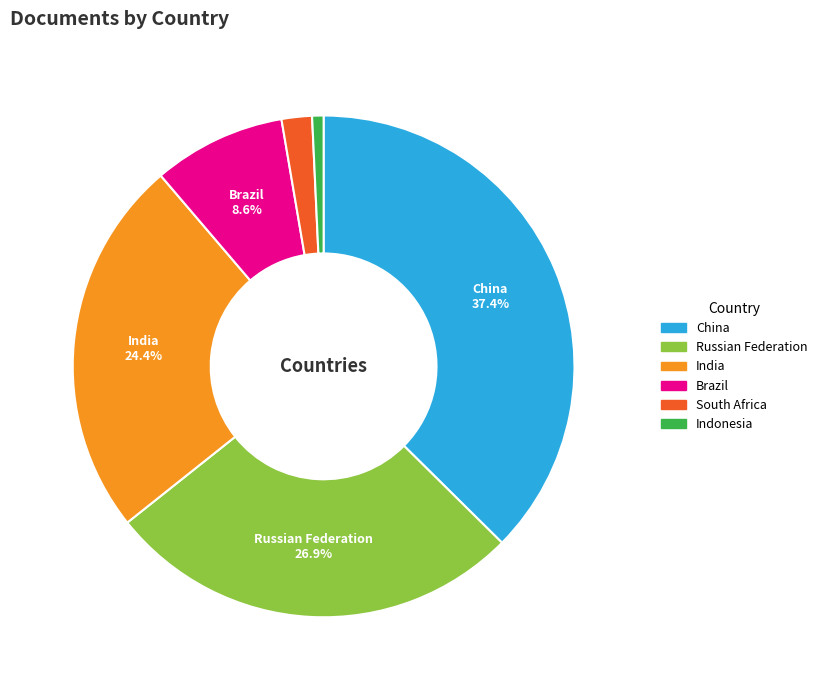

To the nearest percent, what percentage of the pie is South Africa?

2%